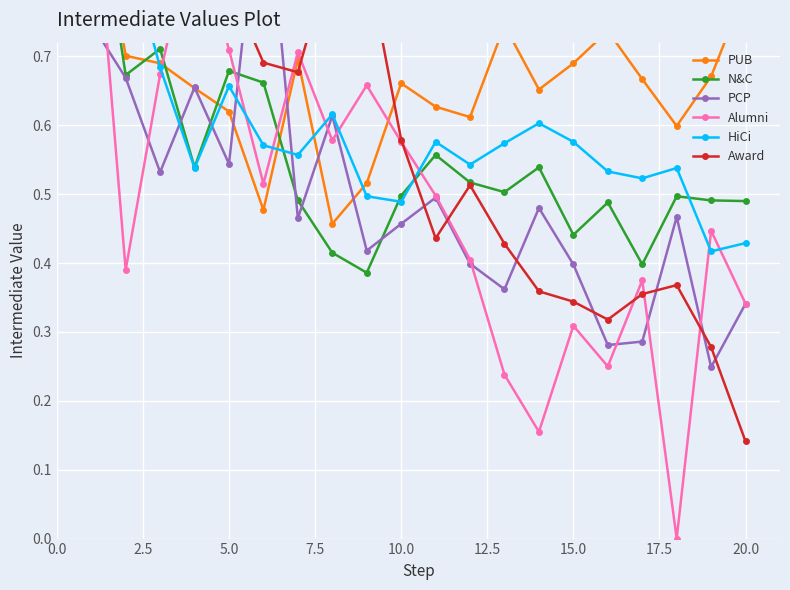

Is the value of PCP at 7.5 greater than the value of Award at 2.5?

No